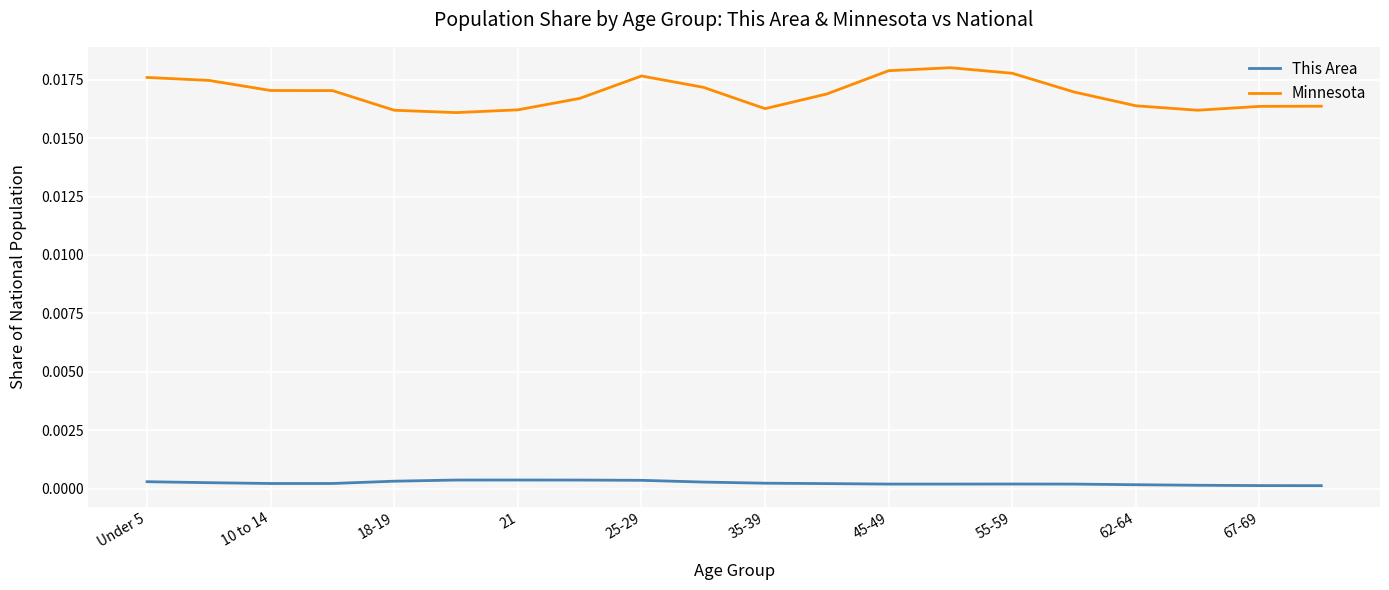

Which series has the largest total across all categories?

Minnesota